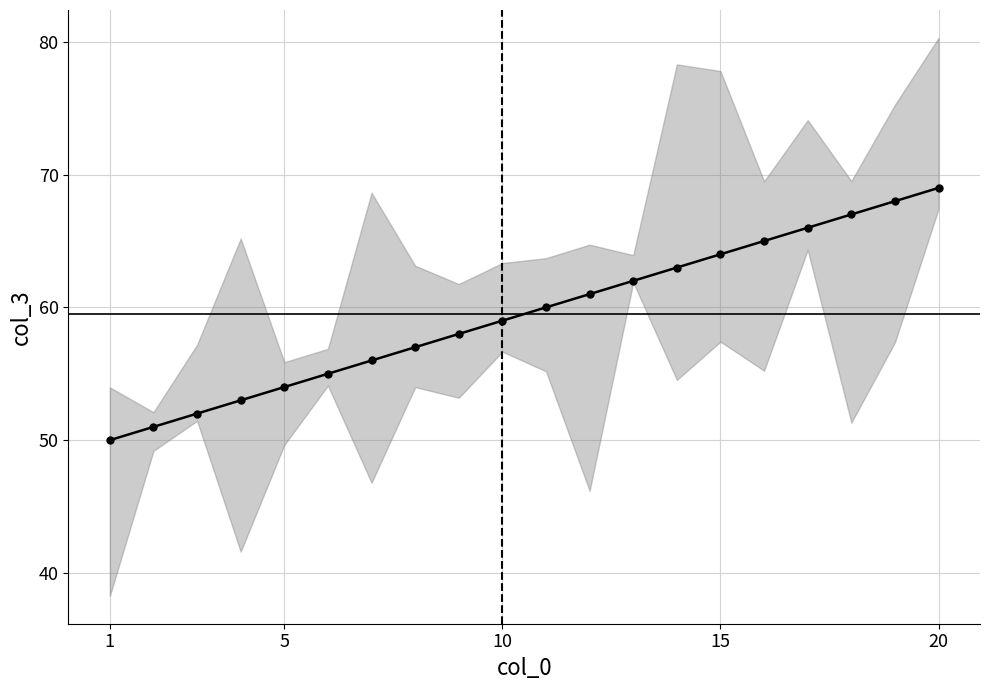

How many lines are shown in the chart?

1